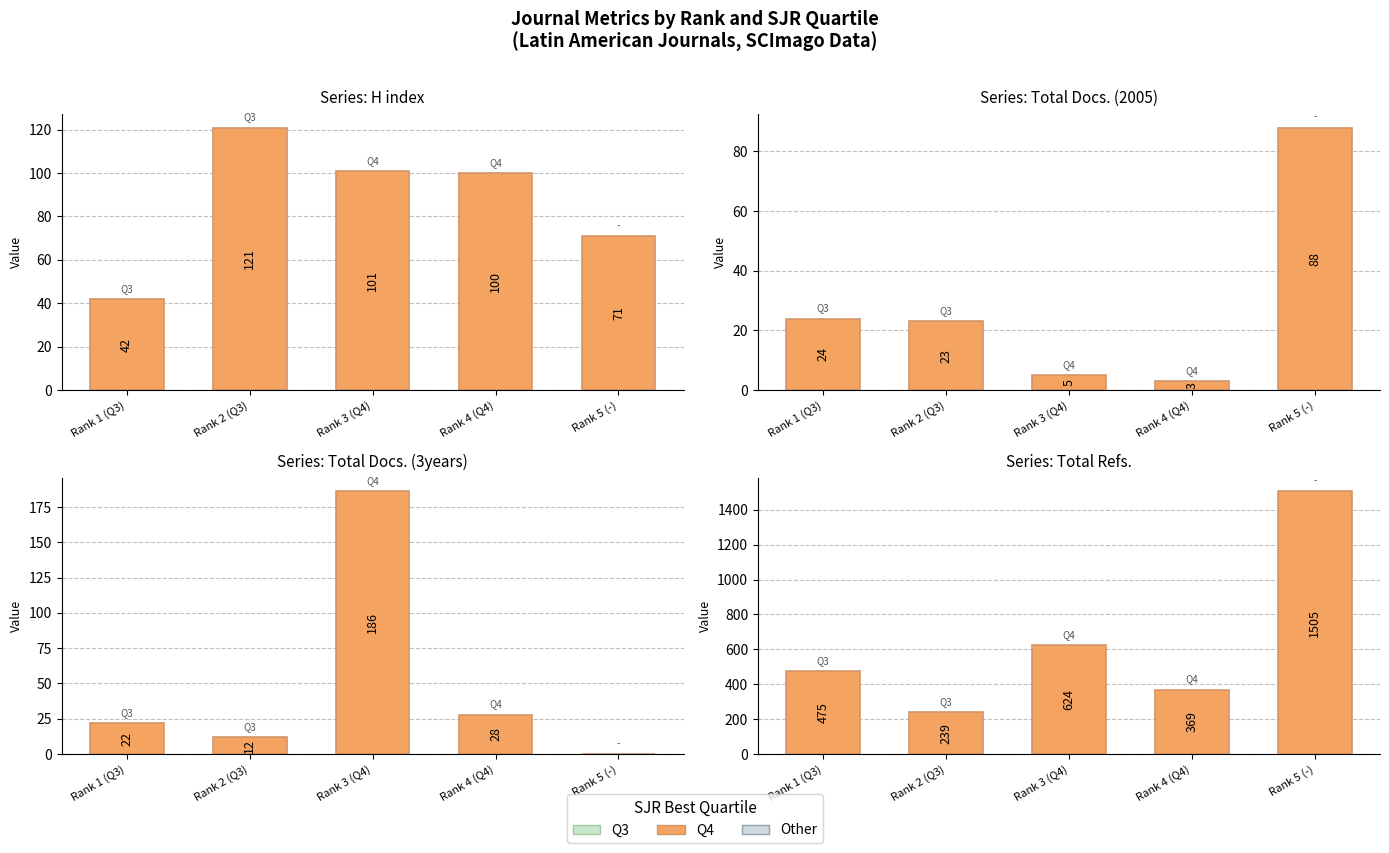

At which category is the sum across all series the highest?

Rank 5 (-)